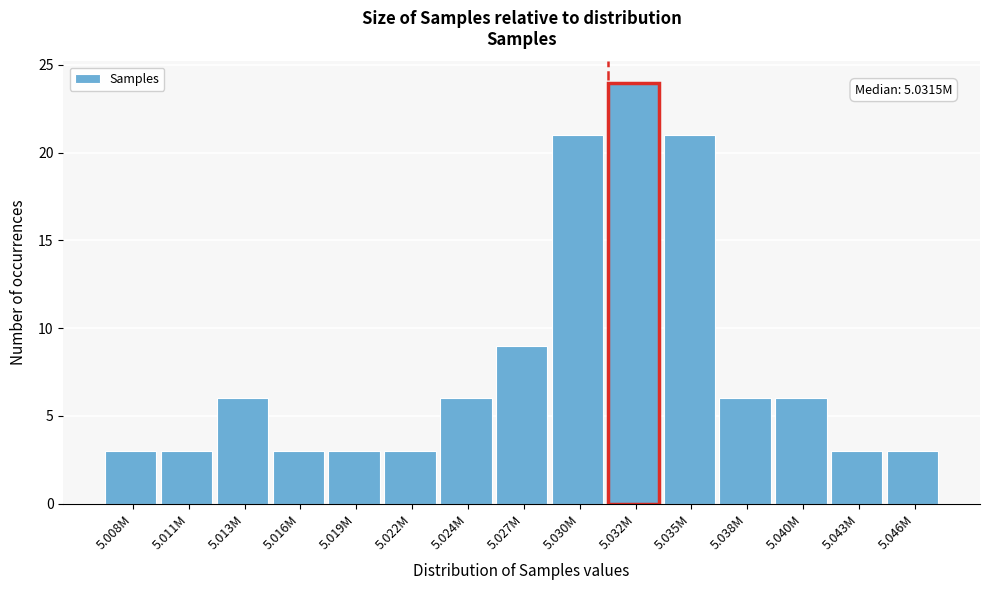

Reading left to right, transcribe all the data shown in this chart.

3	3	6	3	3	3	6	9	21	24	21	6	6	3	3